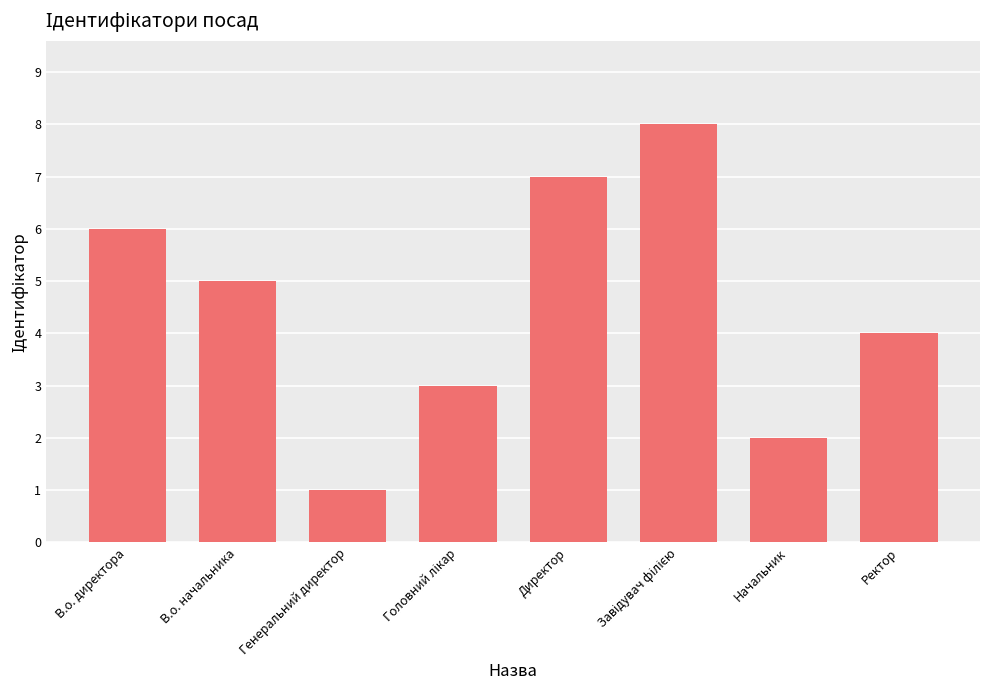

How many categories are shown in the chart?

8